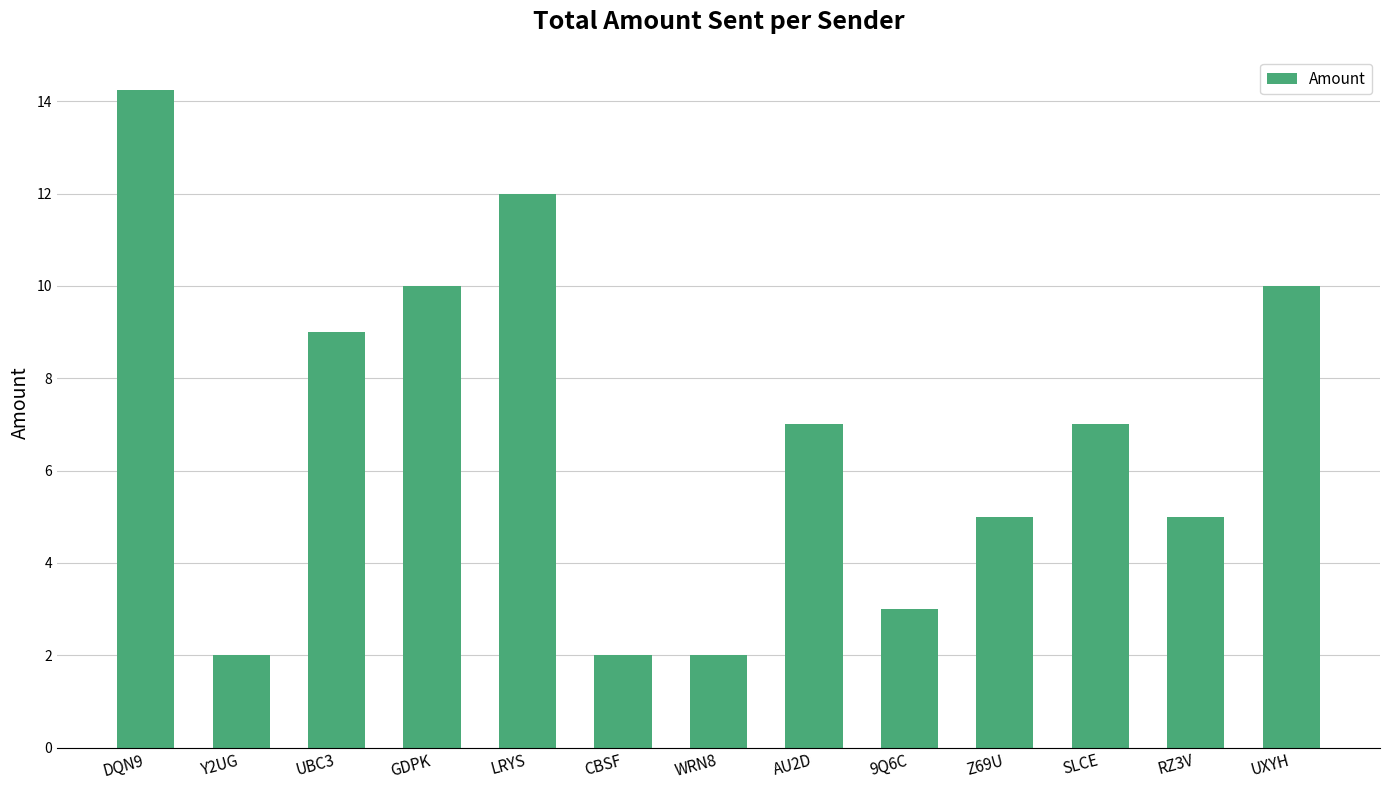

Which label corresponds to the largest value in the chart?

DQN9